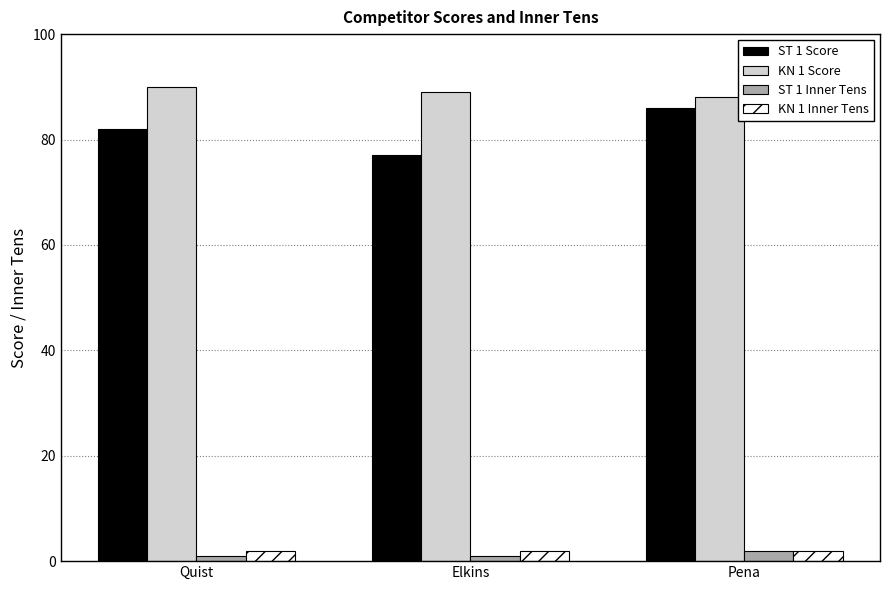

How many series are shown in this chart?

4